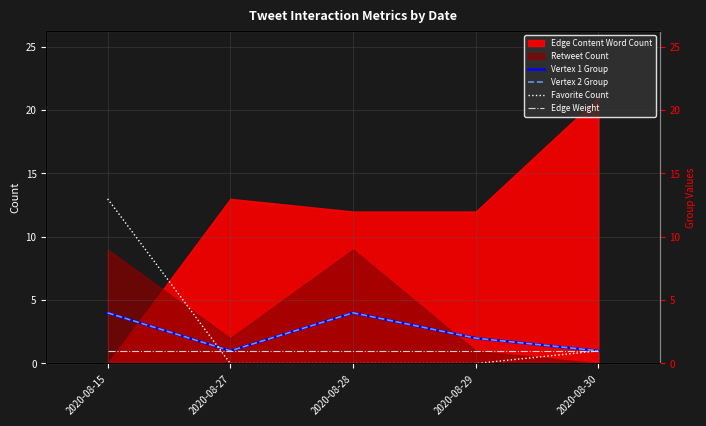

How many interior local peaks does the Vertex 2 Group series have?

1